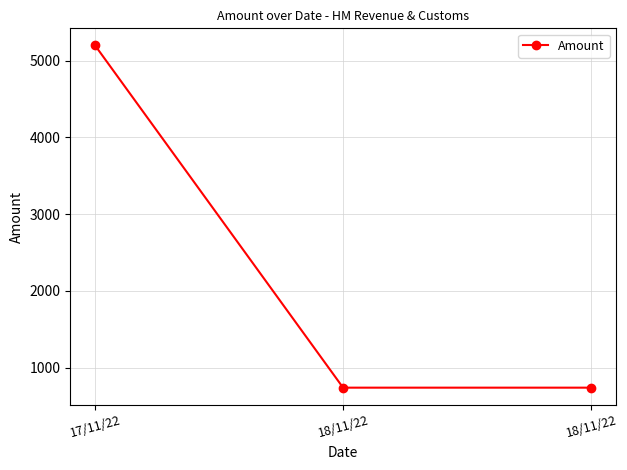

What is the change in value from 17/11/22 to 18/11/22?

-4459.8